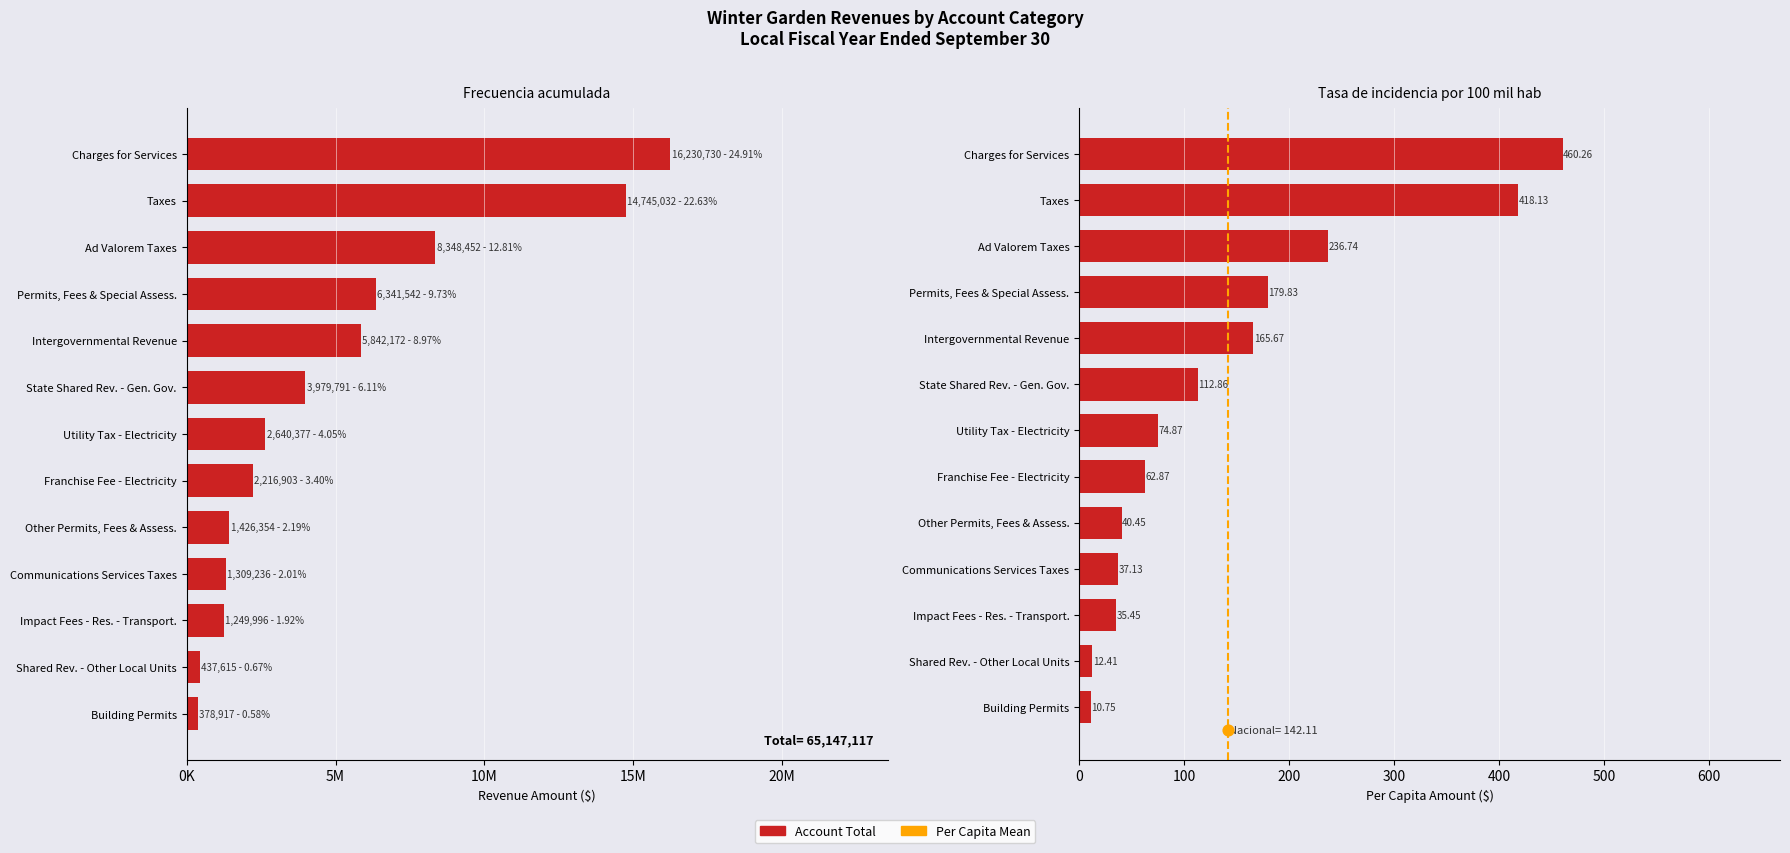

At how many categories does at least one series exceed 10683673?

2